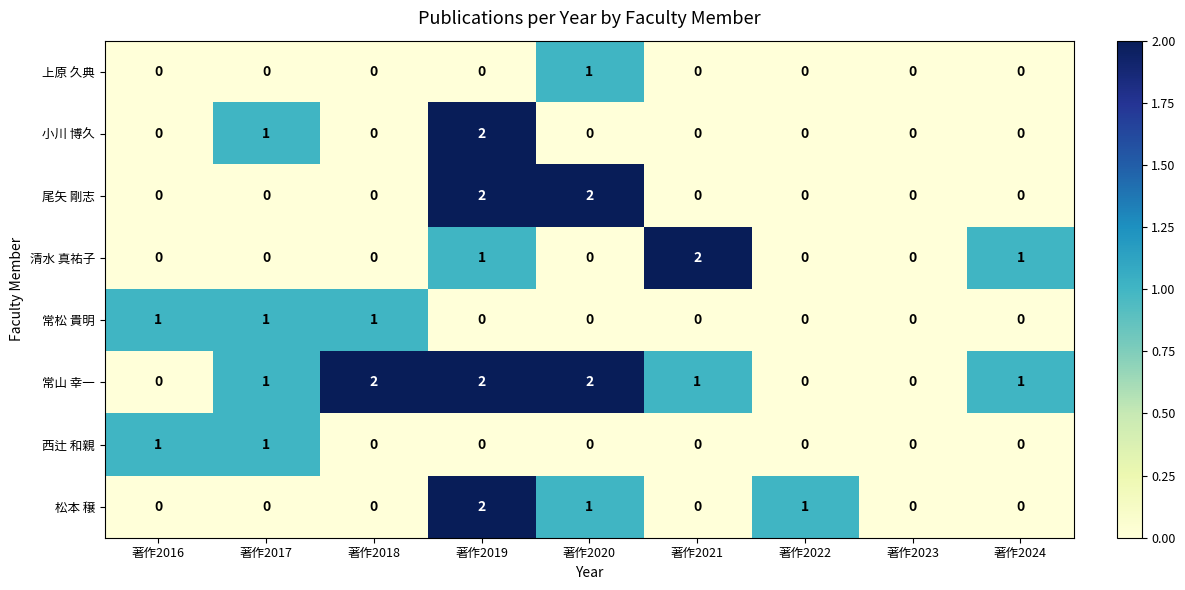

Is it true that 小川 博久 equals -1 at 著作2016?

False